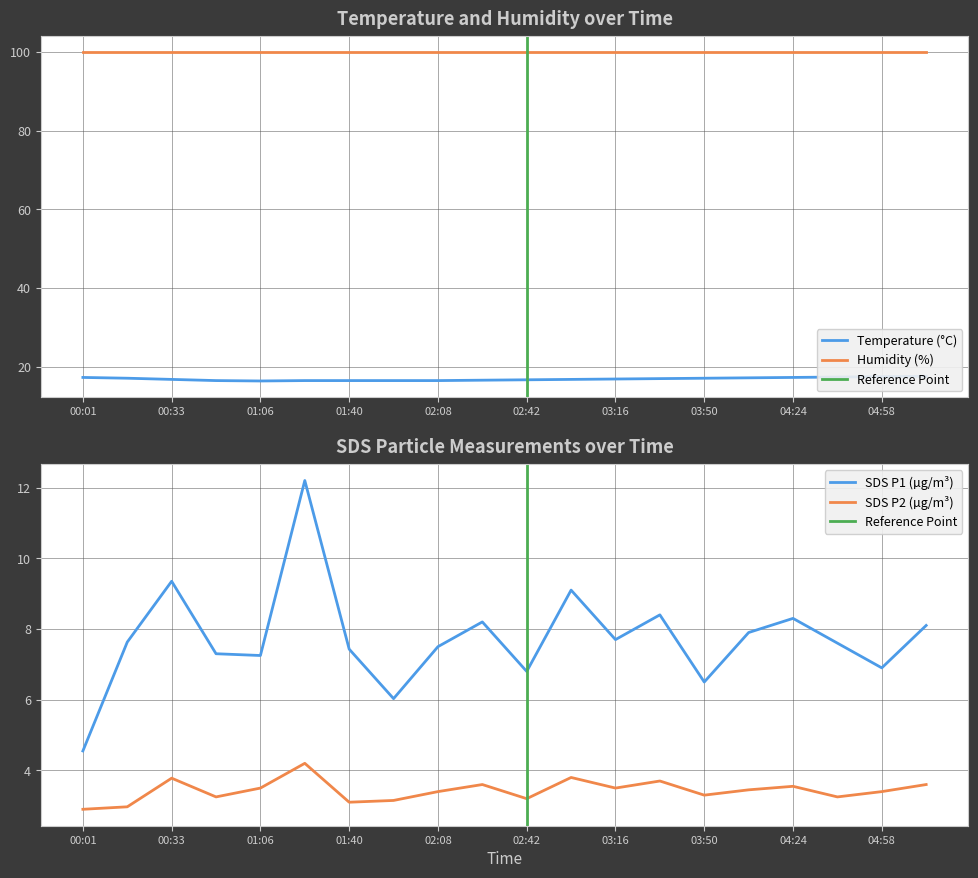

List the labels in order of value, smallest first.

01:06, 00:50, 01:23, 01:40, 01:51, 02:08, 02:25, 02:42, 00:33, 02:59, 03:16, 03:33, 00:17, 03:50, 04:07, 00:01, 04:24, 04:41, 04:58, 05:15